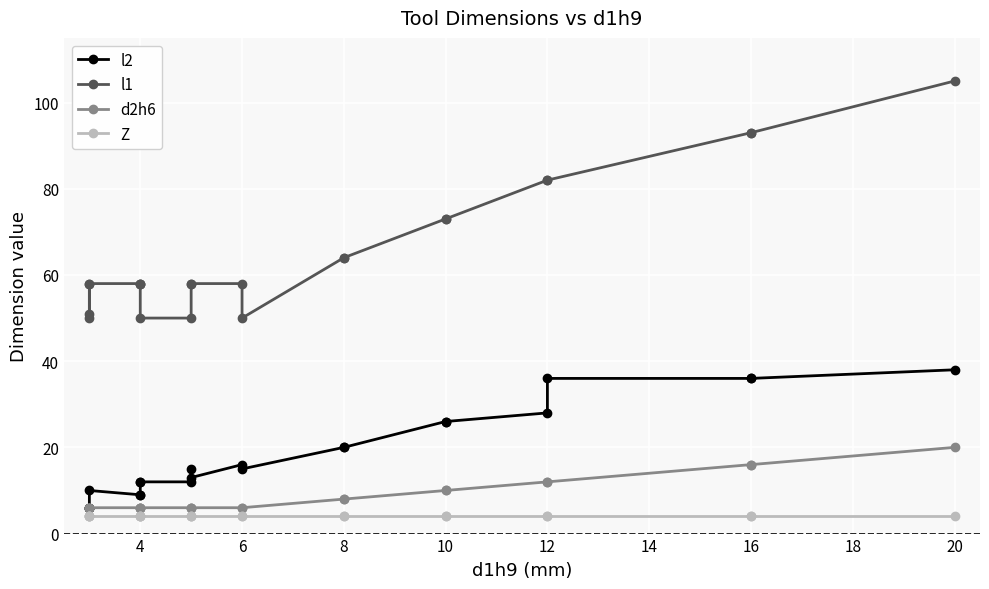

What is the difference between the maximum and minimum values in the l1 series?

55